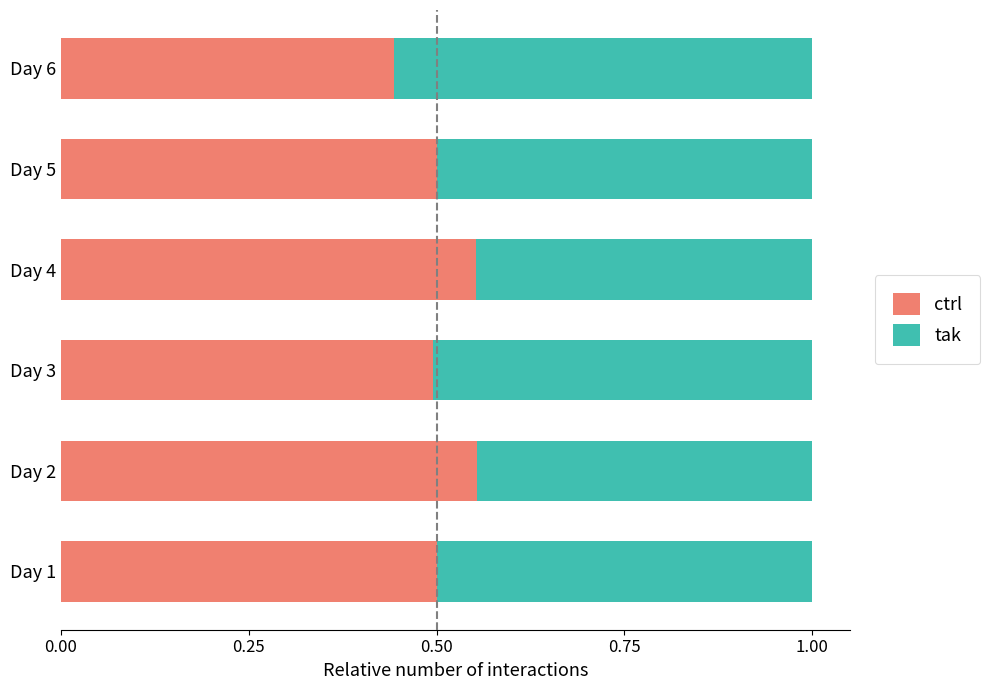

At which label does ctrl reach its minimum?

Day 6